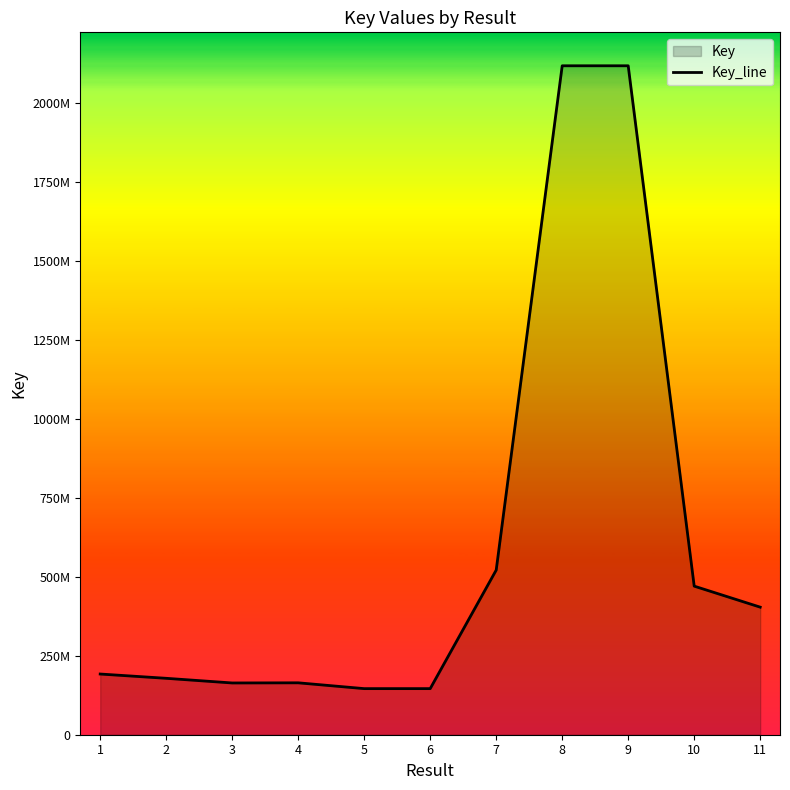

Which label corresponds to the smallest value in the chart?

6